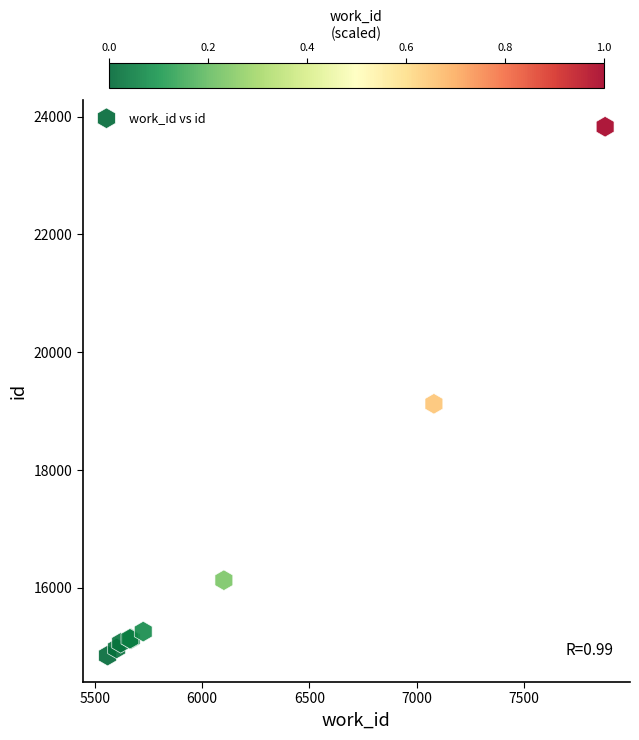

What Y value in the scatter plot is closest to 19339?

19125